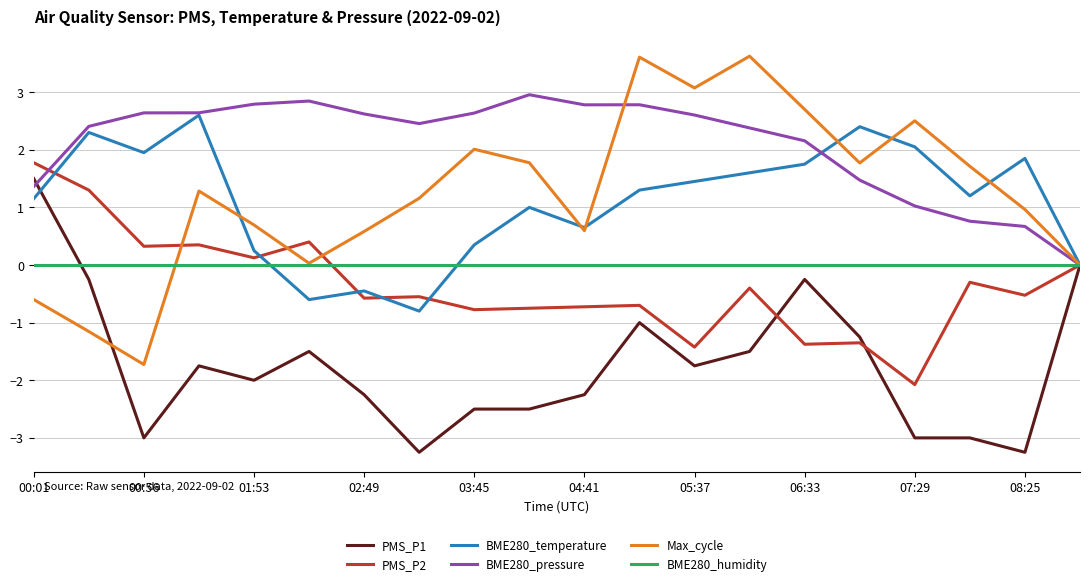

Which series has the largest total across all categories?

BME280_pressure